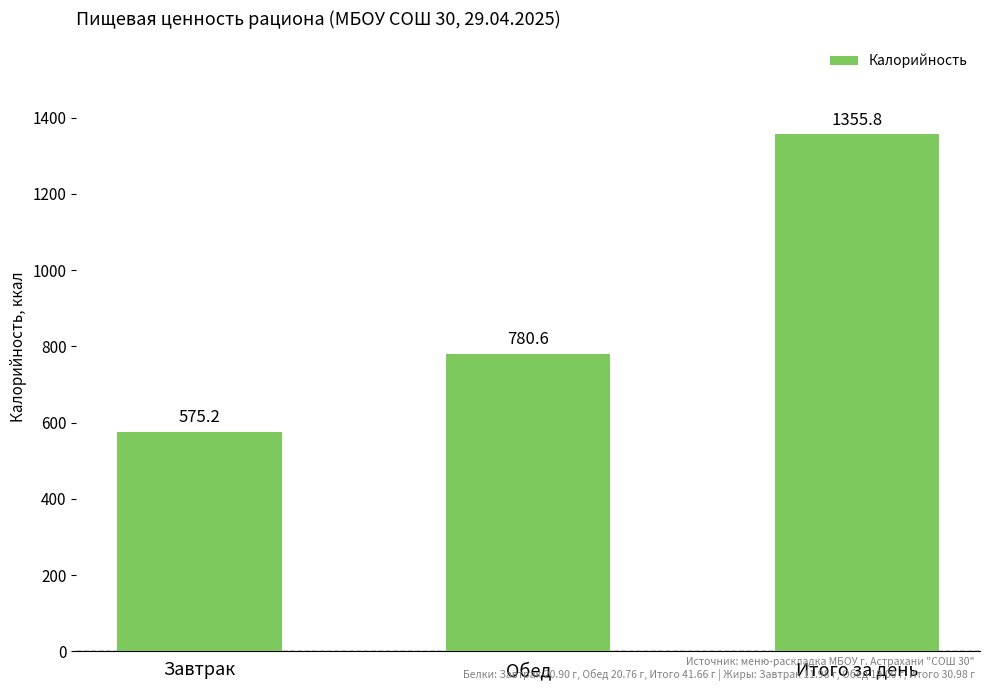

What is the label of the 2nd bar from the right?

Обед